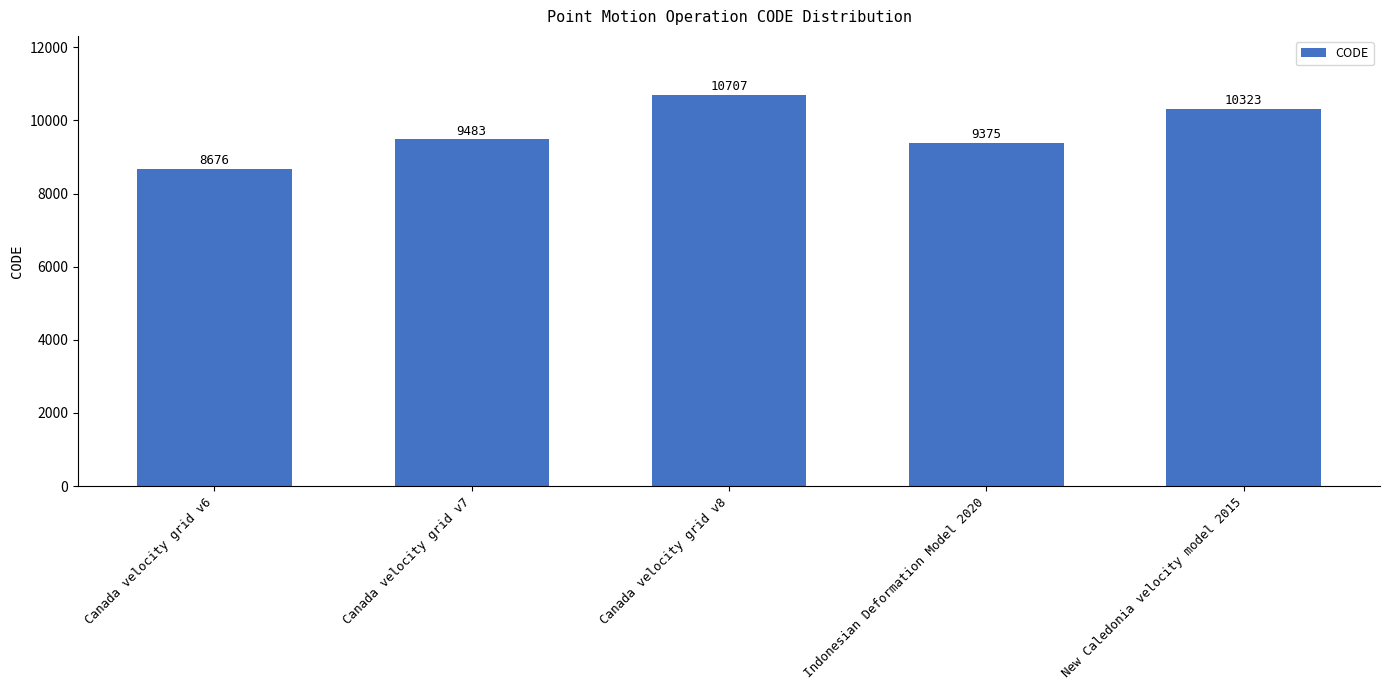

Count the number of categories in the chart.

5